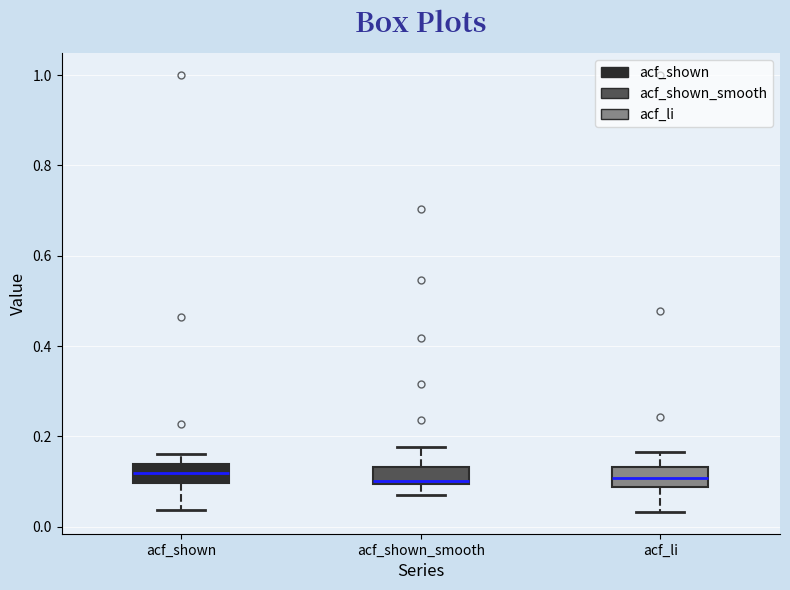

Reading left to right, transcribe this box plot: for each box, give where its median line is, the range the box spans, and where its two whiskers end, as read against the y-axis. The values are not printed on the chart, so give them approximately, as read against the axis.

acf_shown: median 0.12, box 0.10 to 0.14, whiskers 0.04 to 0.16
acf_shown_smooth: median 0.10, box 0.10 to 0.14, whiskers 0.08 to 0.18
acf_li: median 0.10, box 0.08 to 0.14, whiskers 0.04 to 0.16